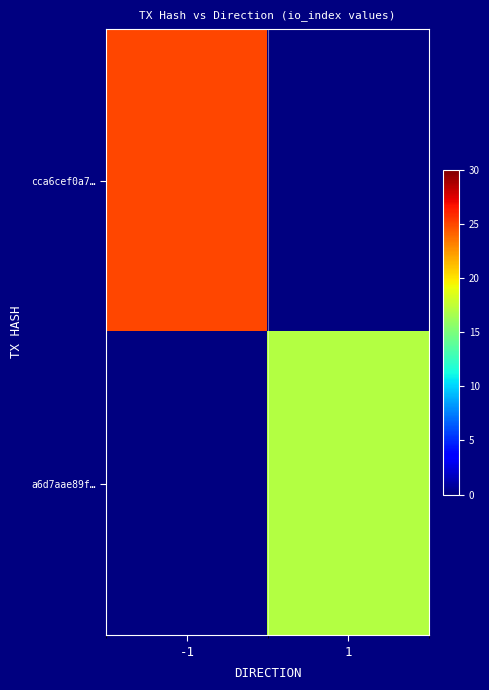

Rank the series by their maximum value, from lowest to highest.

cca6cef0a7…, a6d7aae89f…